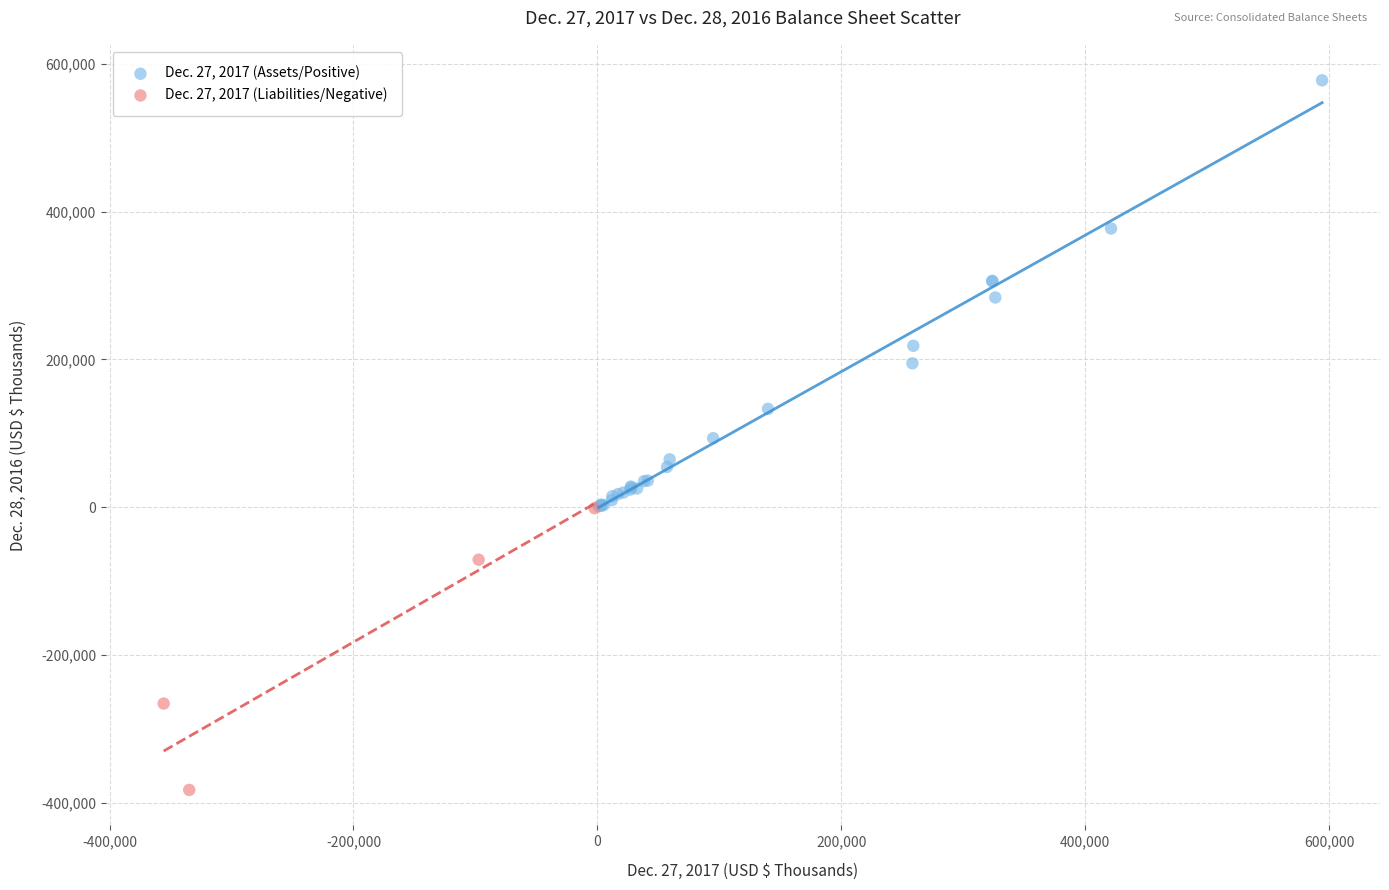

Which series contains the highest Y value?

Dec. 27, 2017 (Assets/Positive)